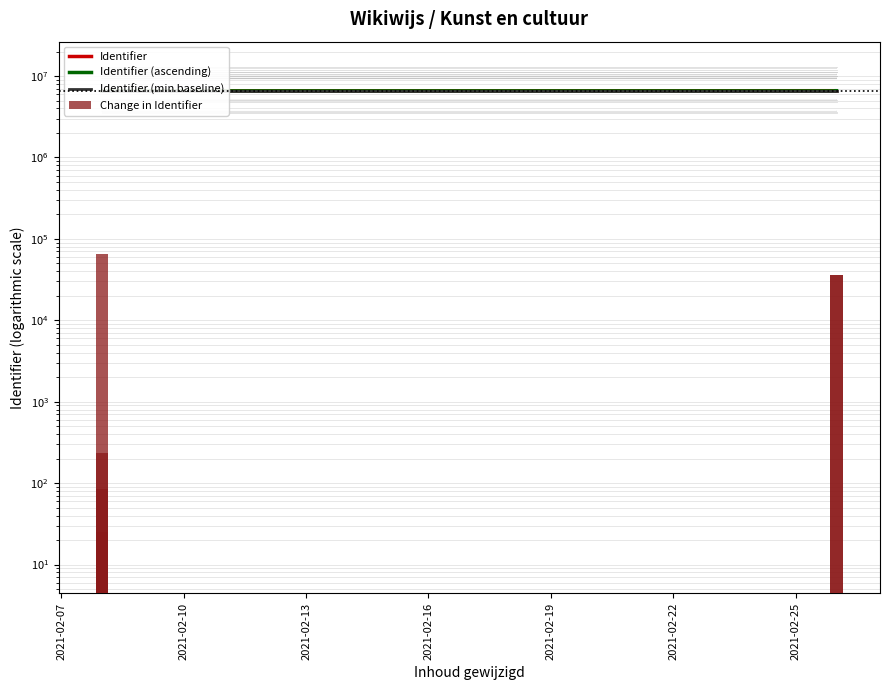

Which series has the widest spread of values?

Change in Identifier